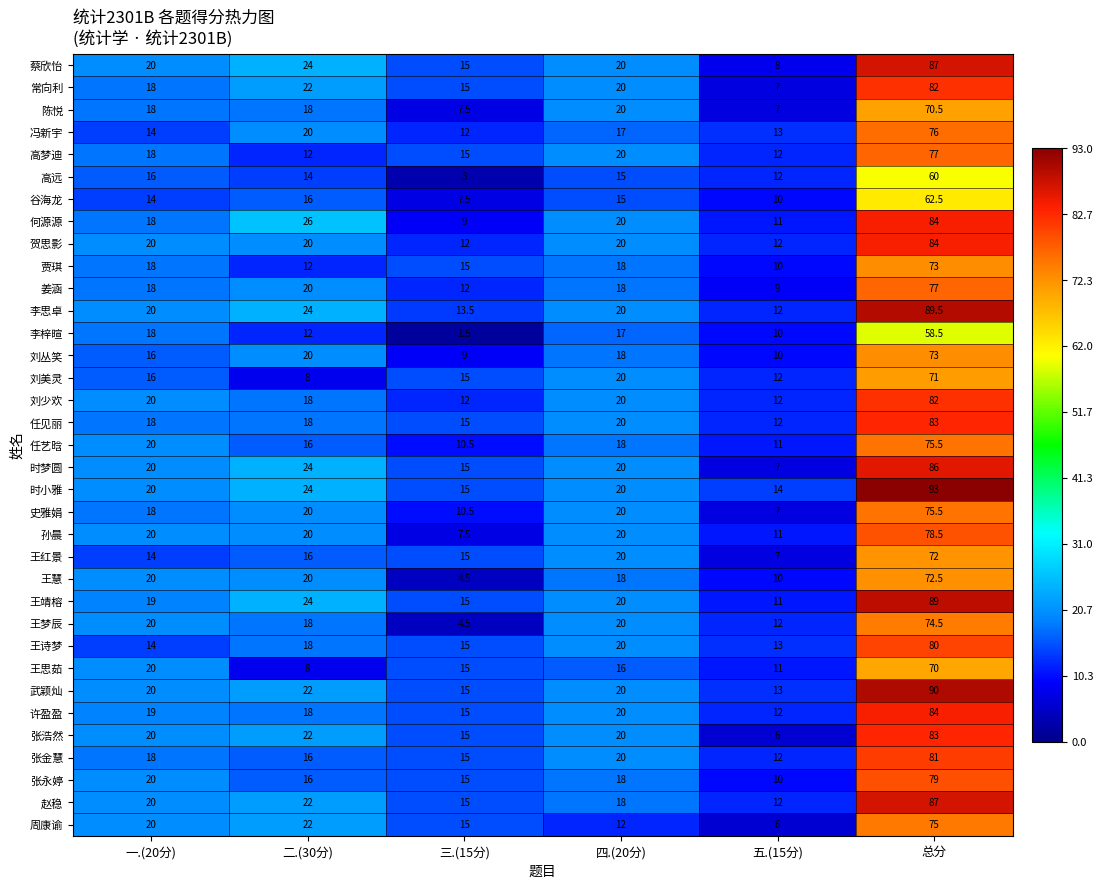

At which category does the chart reach its minimum across all series?

三.(15分)